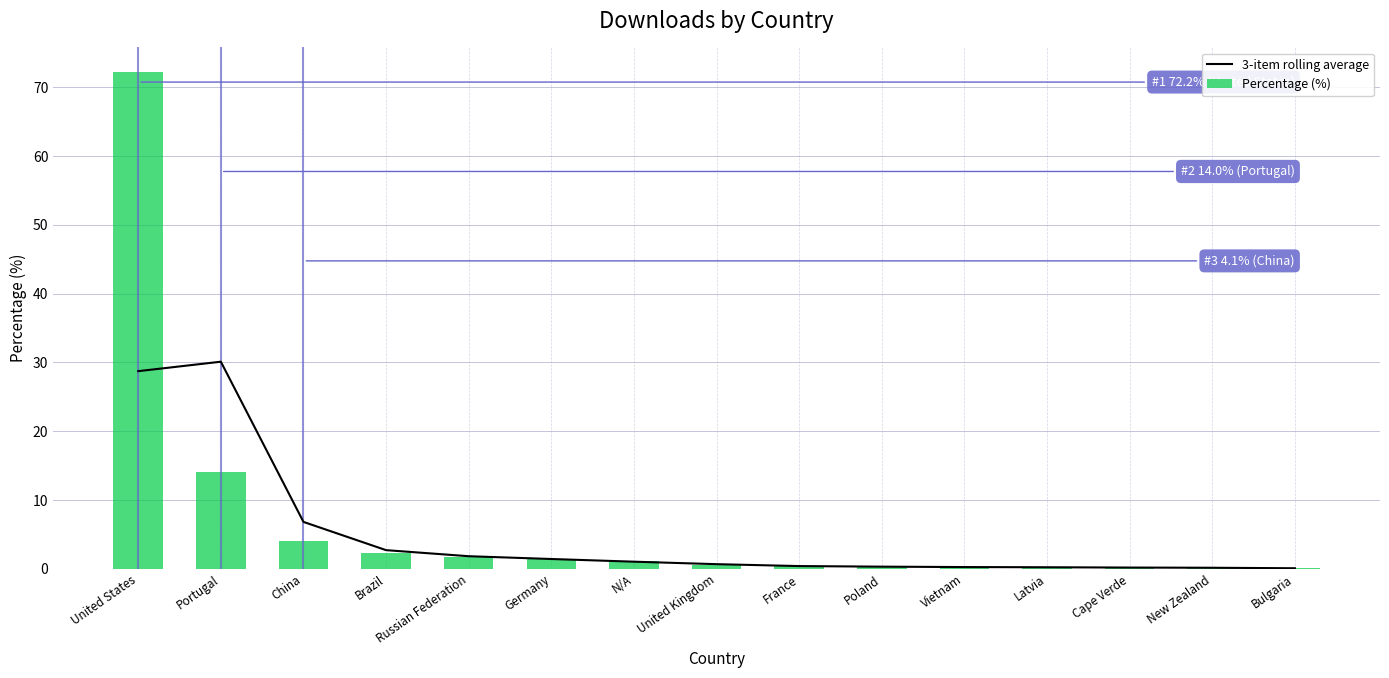

What is the value of the Percentage (%) bar at the 6th from the left?

1.5